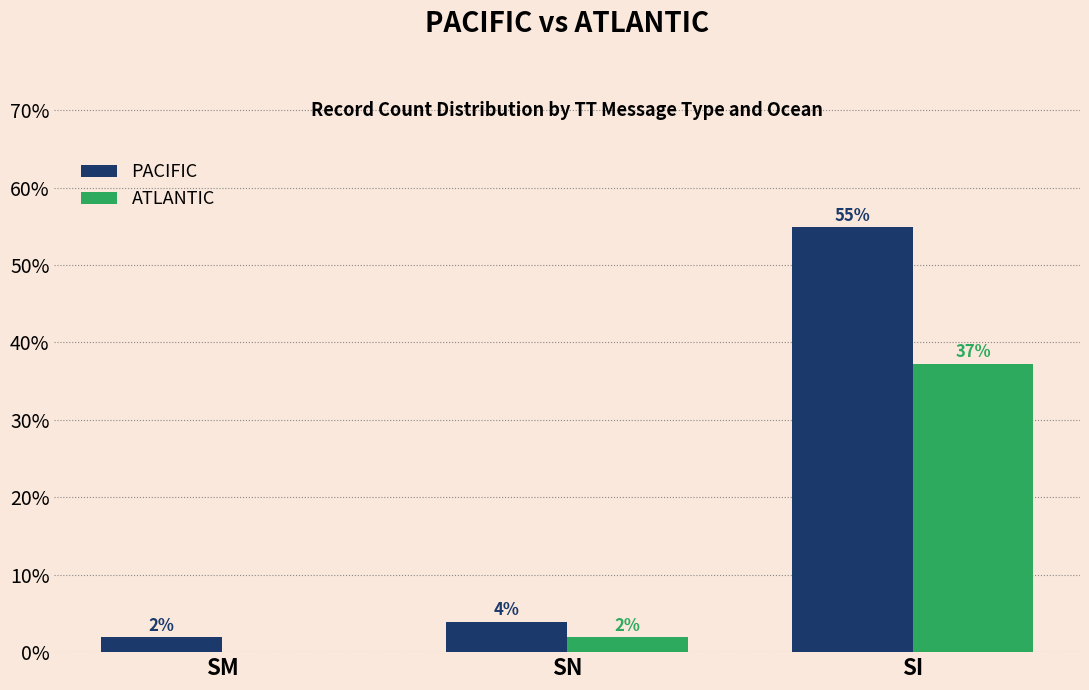

What position from the left is SI?

3